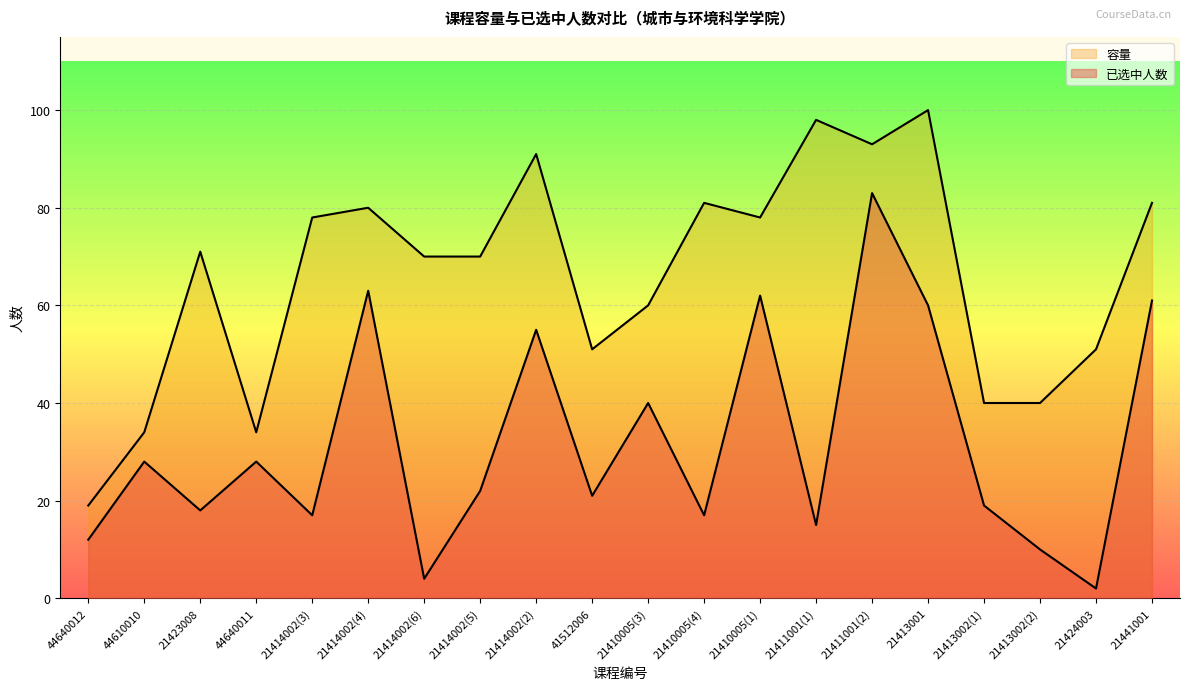

List the labels in order of 容量 value, smallest first.

44640012, 44610010, 44640011, 21413002(1), 21413002(2), 41512006, 21424003, 21410005(3), 21414002(6), 21414002(5), 21423008, 21414002(3), 21410005(1), 21414002(4), 21410005(4), 21441001, 21414002(2), 21411001(2), 21411001(1), 21413001